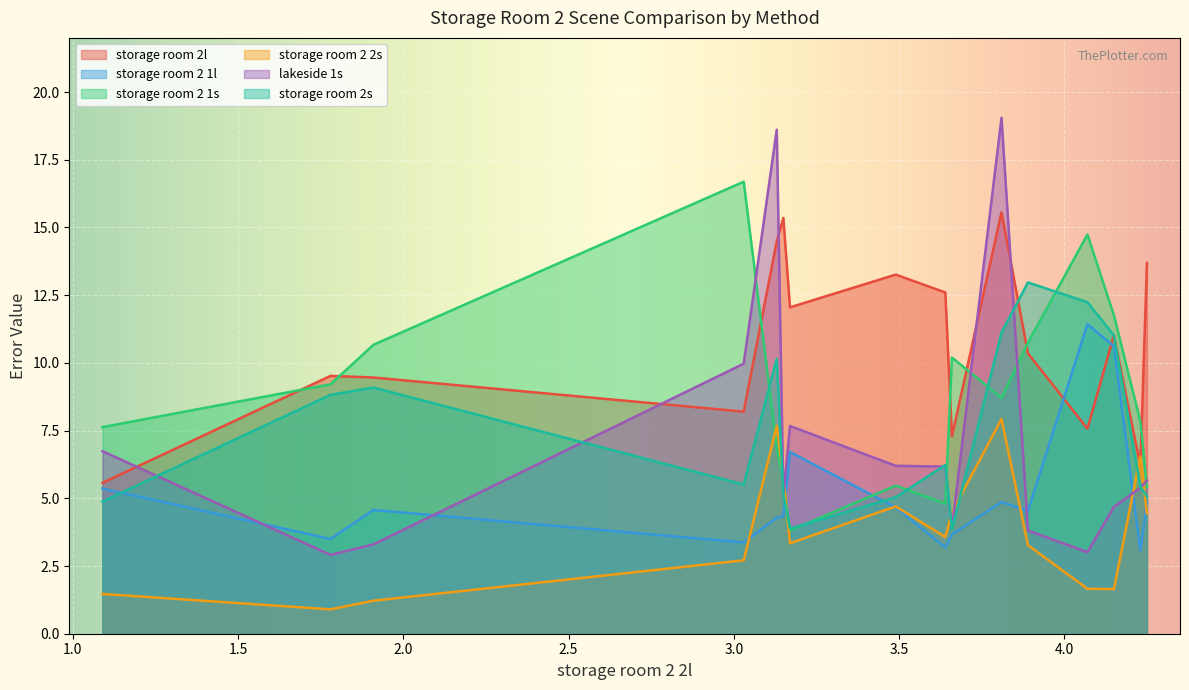

True or false: storage room 2l has more than 1 interior local peaks.

True